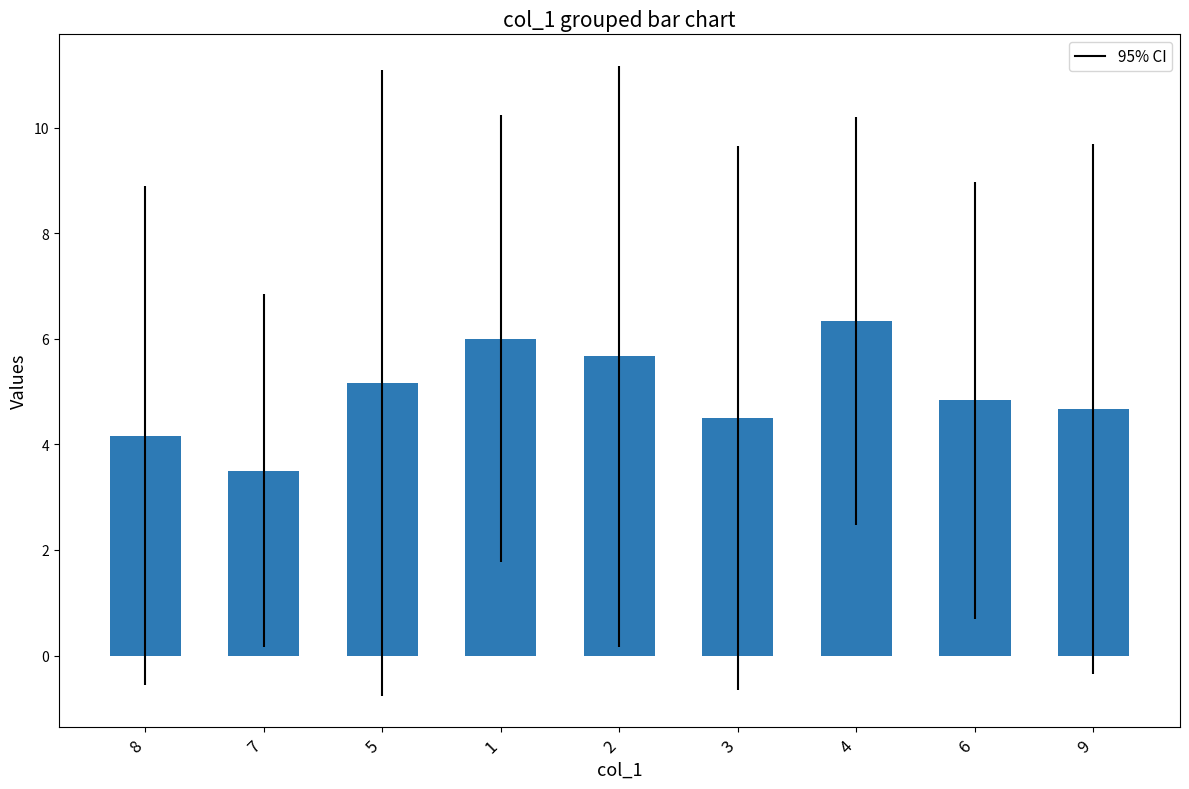

How many values are below 4?

1